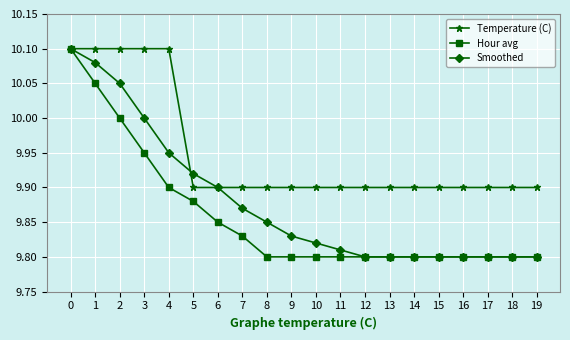

Which series changed the most between 0 and 7?

Hour avg